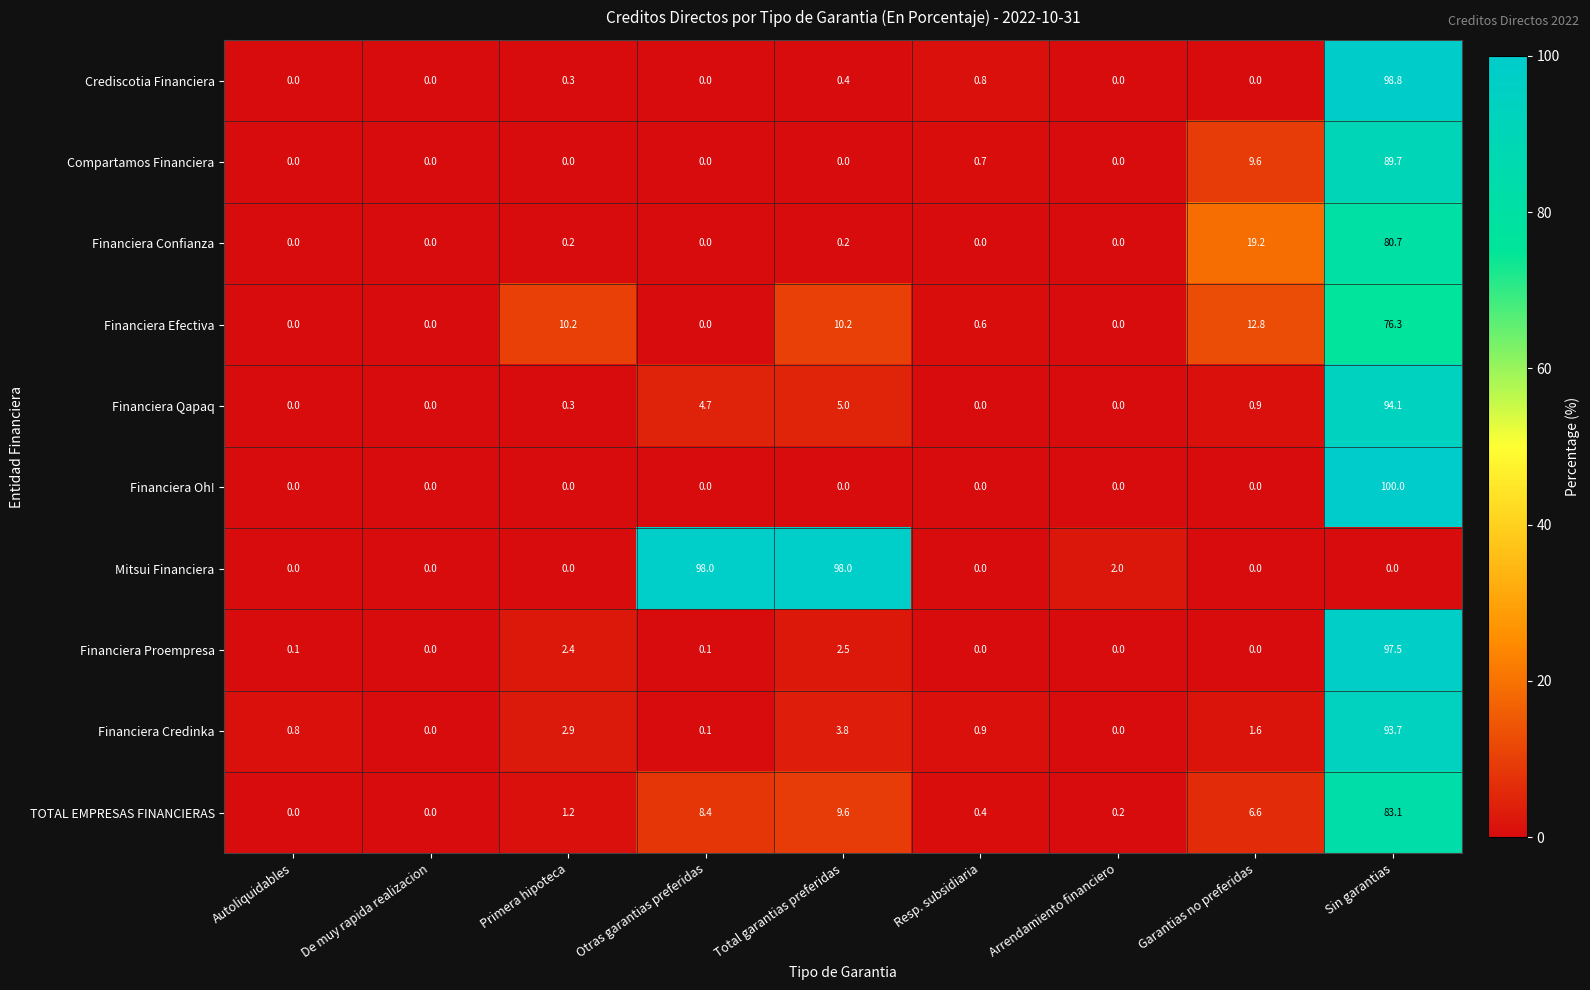

Rank the series by their maximum value, from lowest to highest.

Financiera Efectiva, Financiera Confianza, TOTAL EMPRESAS FINANCIERAS, Compartamos Financiera, Financiera Credinka, Financiera Qapaq, Financiera Proempresa, Mitsui Financiera, Crediscotia Financiera, Financiera Oh!